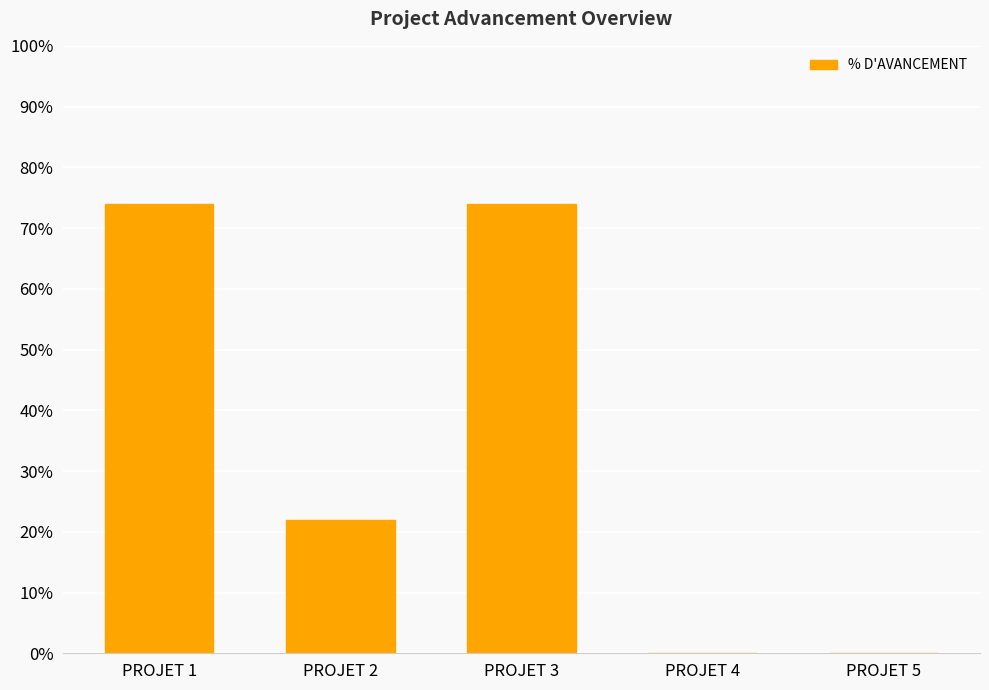

Which has a higher value, PROJET 4 or PROJET 2?

PROJET 2